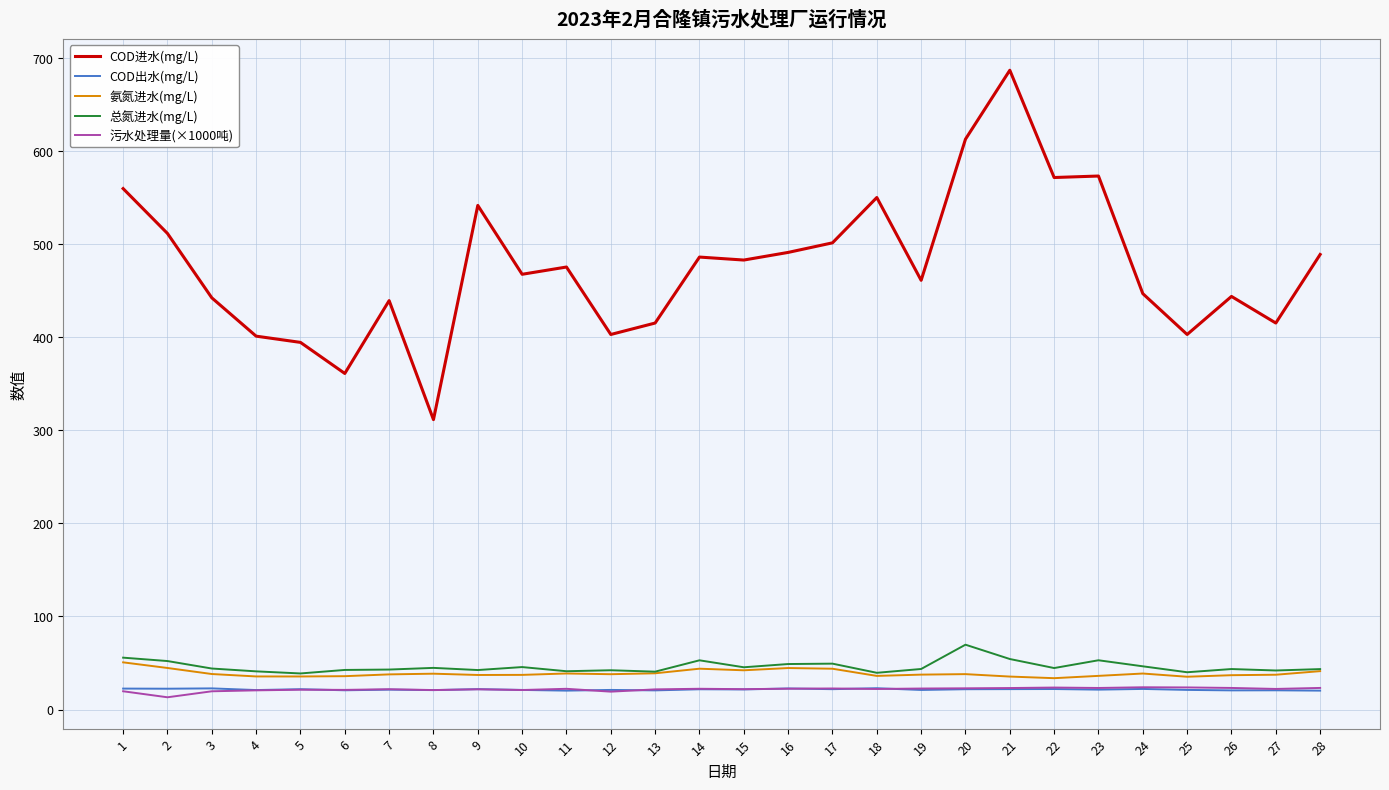

What is the minimum value for 污水处理量(×1000吨)?

13.2